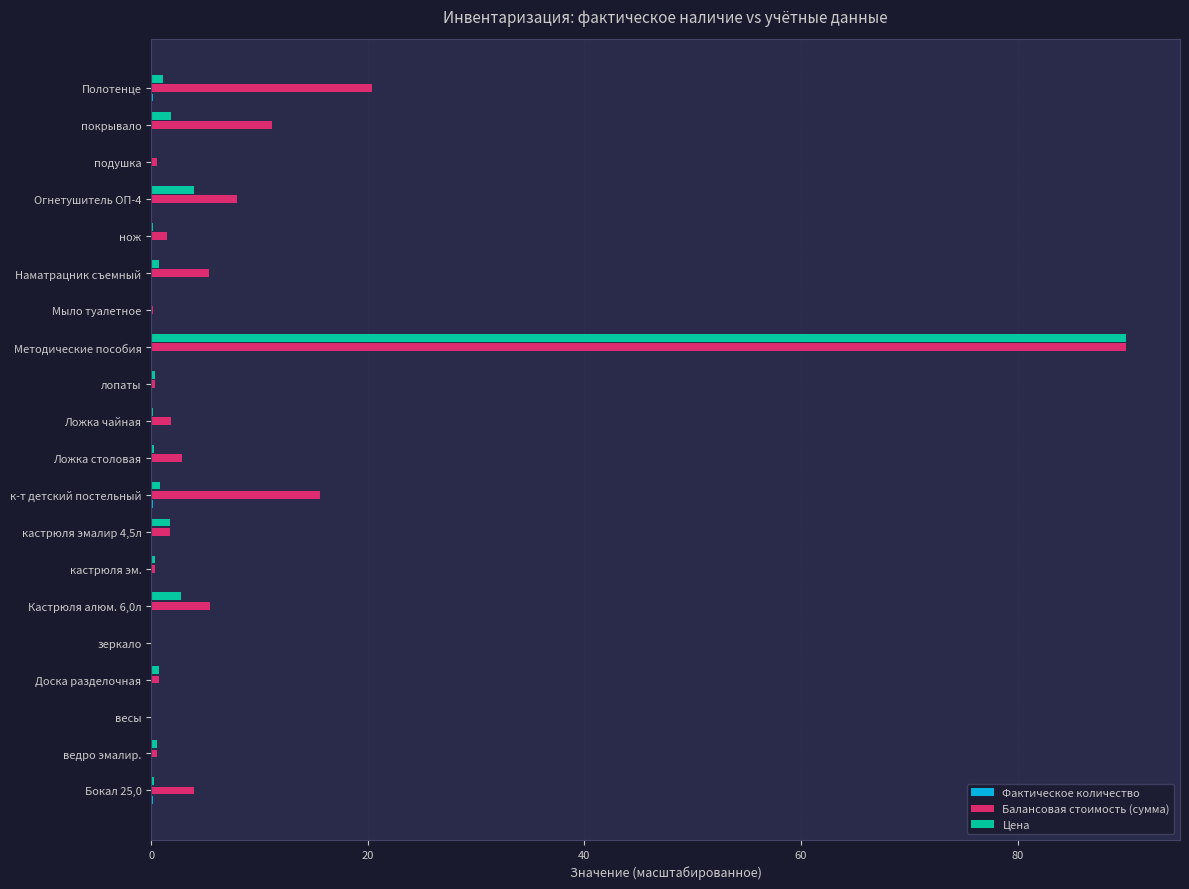

At which category is the sum across all series the highest?

Методические пособия